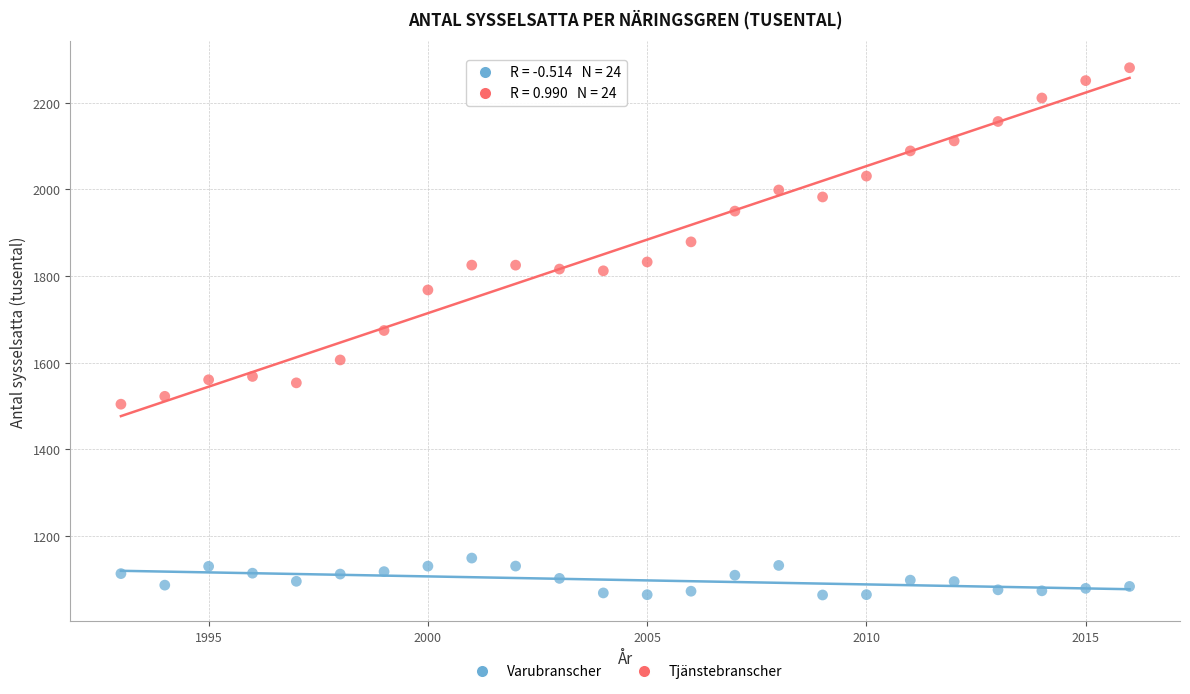

What is the X range (max minus min) for the scatter plot?

23.0